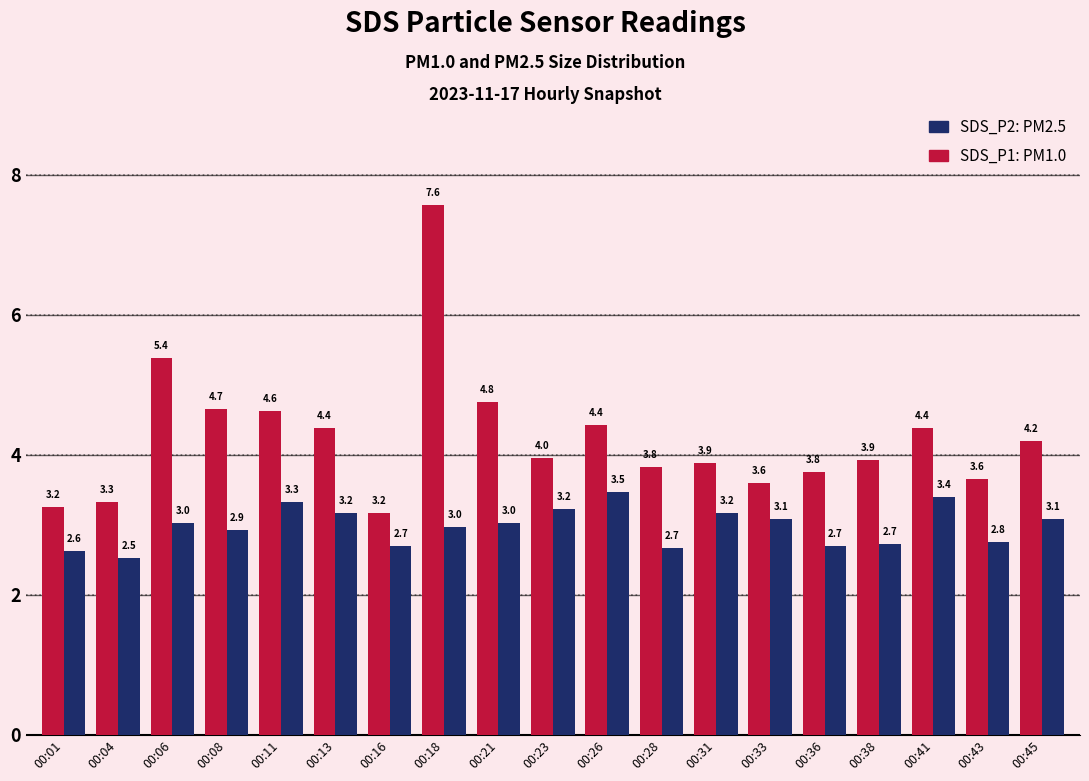

What is the minimum value shown in the chart?

2.5